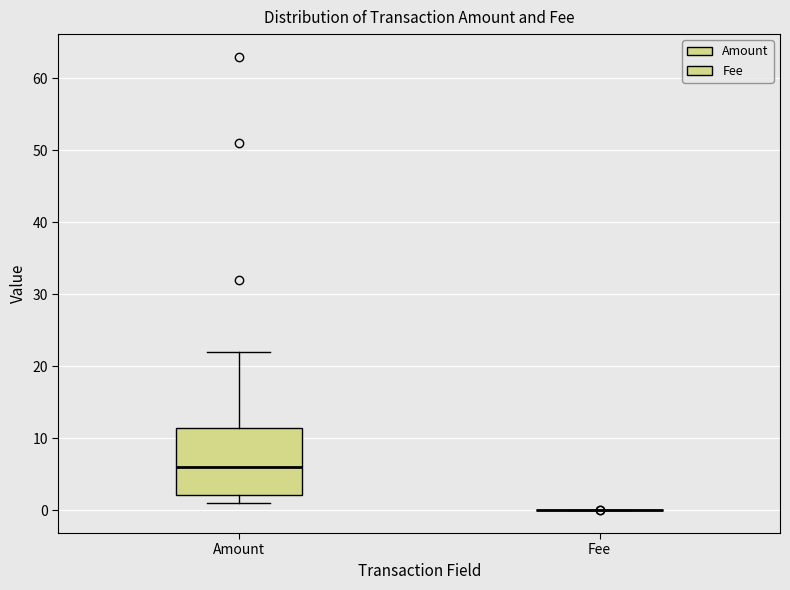

Reading left to right, transcribe this box plot: for each box, give where its median line is, the range the box spans, and where its two whiskers end, as read against the y-axis. The values are not printed on the chart, so give them approximately, as read against the axis.

Amount: median 6, box 2 to 12, whiskers 1 to 22
Fee: box collapsed to a line at 0, whiskers 0 to 0